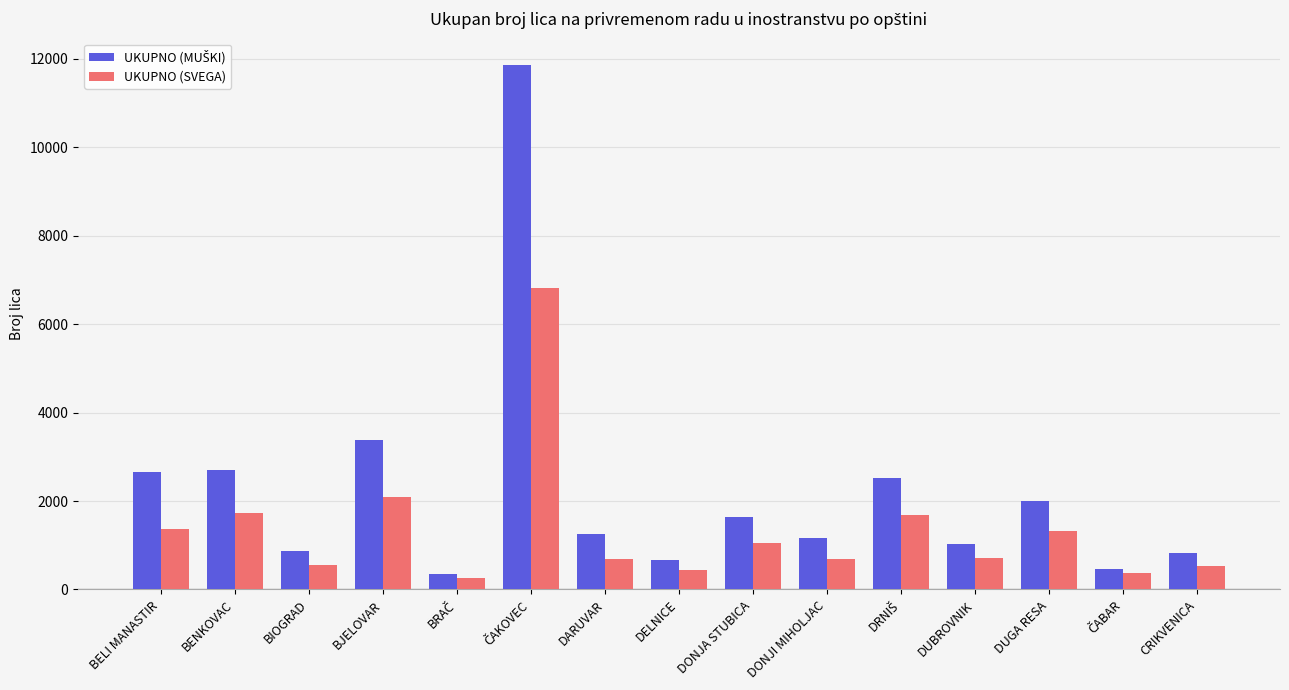

What is the maximum value shown in the chart?

11856